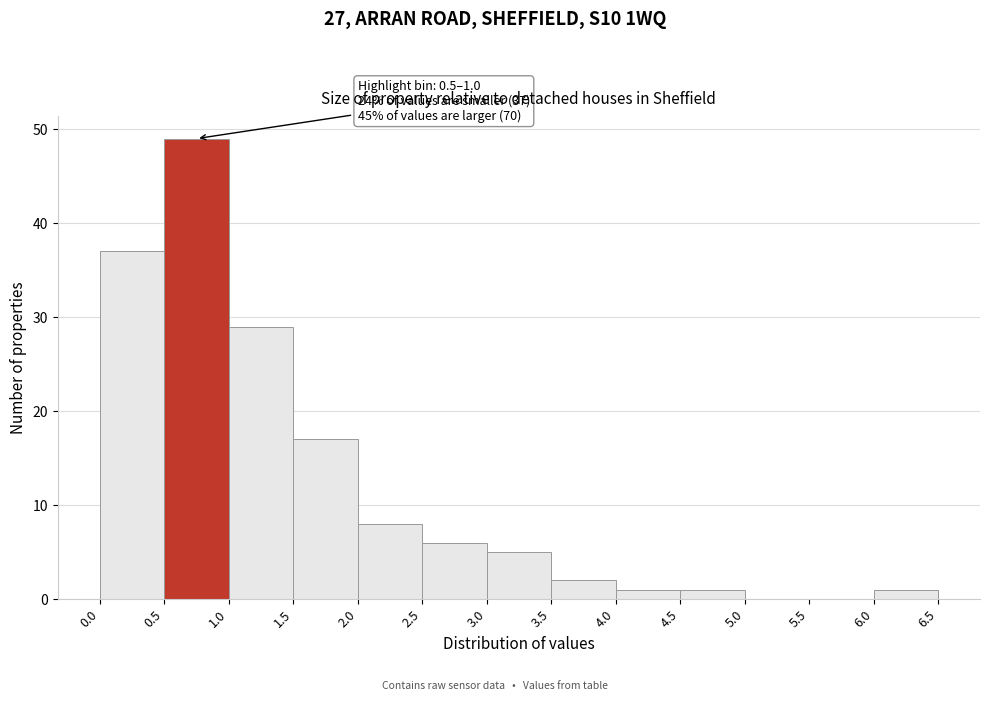

Which range on the x-axis has the tallest bar?

0.5 to 1.0